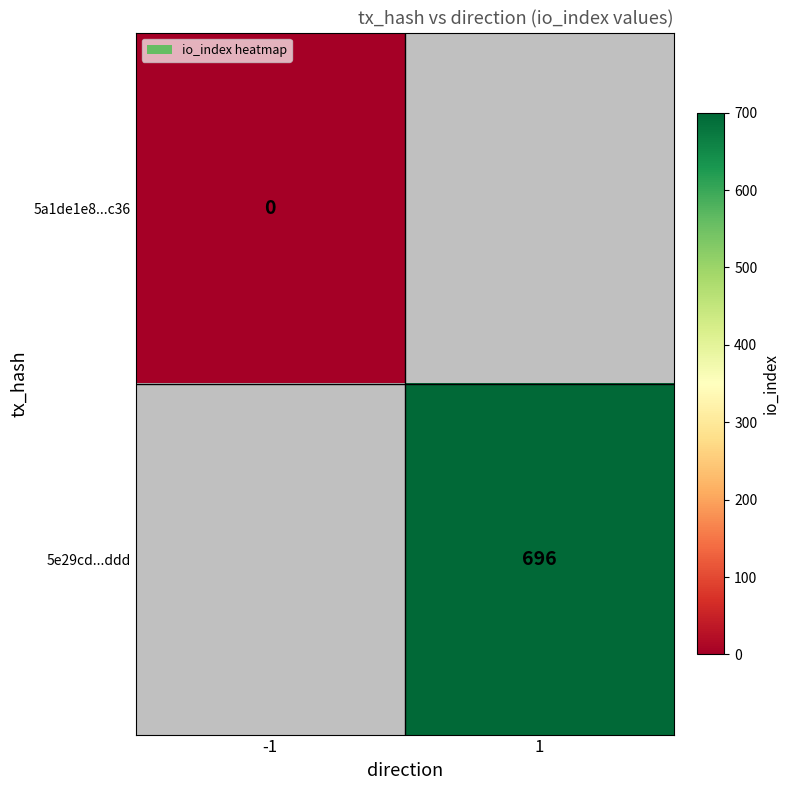

The value of 5e29cd...ddd at 1 is 696. True or false?

True